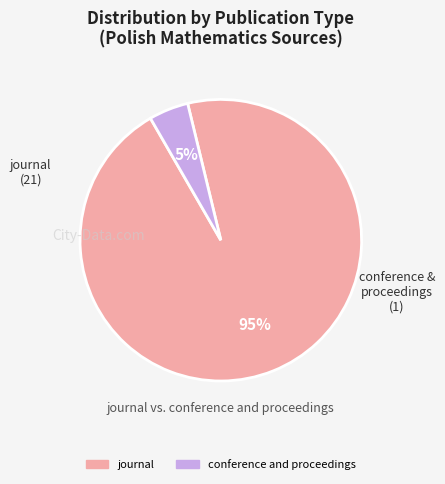

What percentage is the journal slice, to the nearest percent?

95%